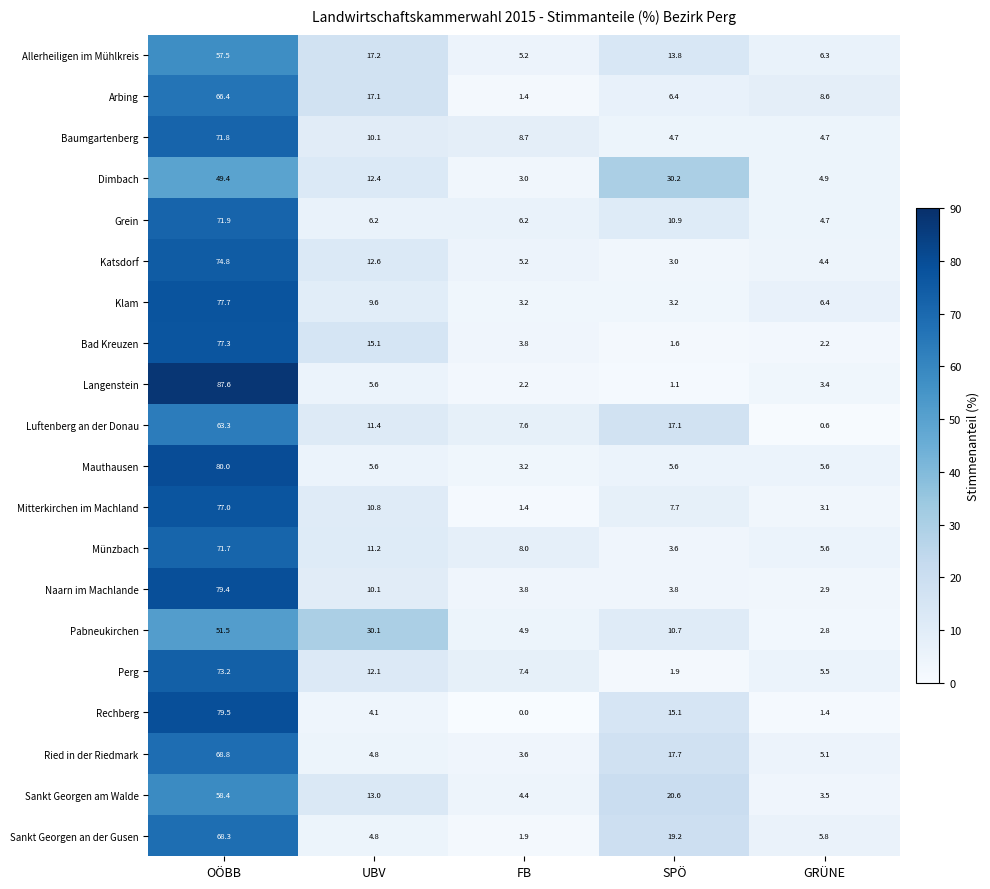

Is it true that Sankt Georgen am Walde equals 14.6 at OÖBB?

False